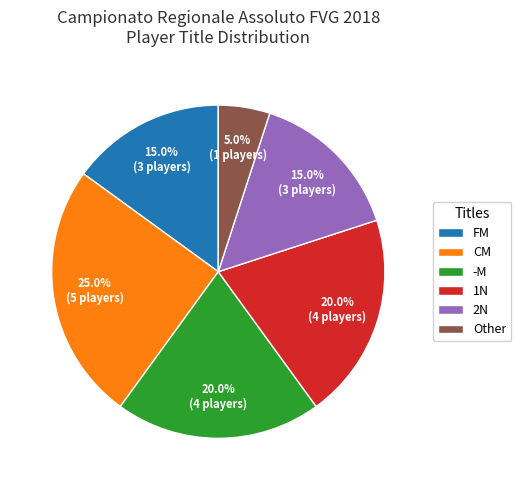

Do CM and 2N together represent more than half of the pie?

No